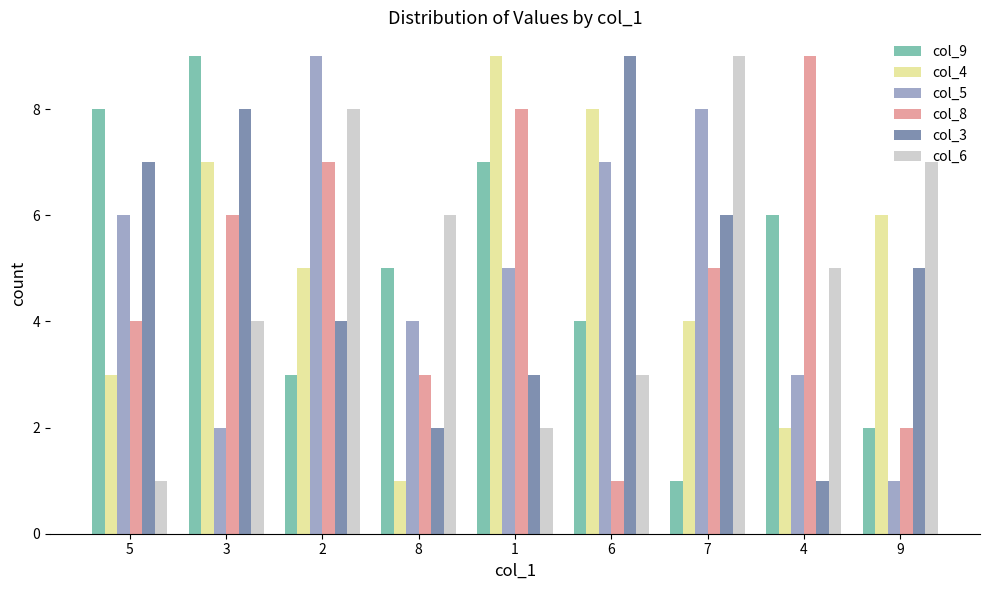

What is the total value across all series at 9?

23